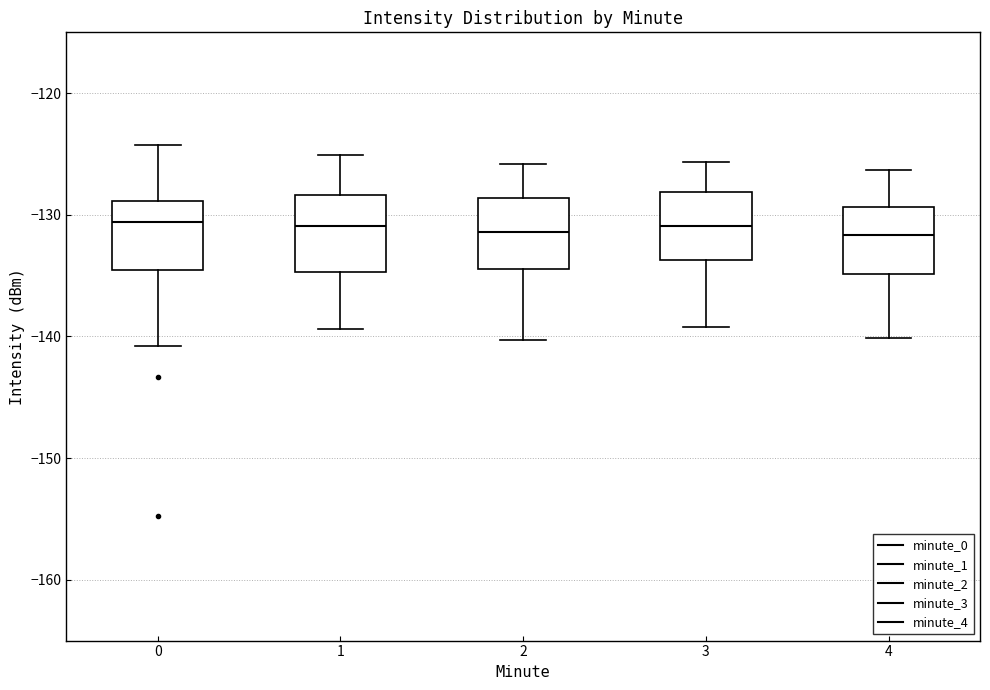

Where does the upper whisker of the box at x = 1 end on the y-axis? The values are not printed on the chart, so give them approximately, as read against the axis.

-125